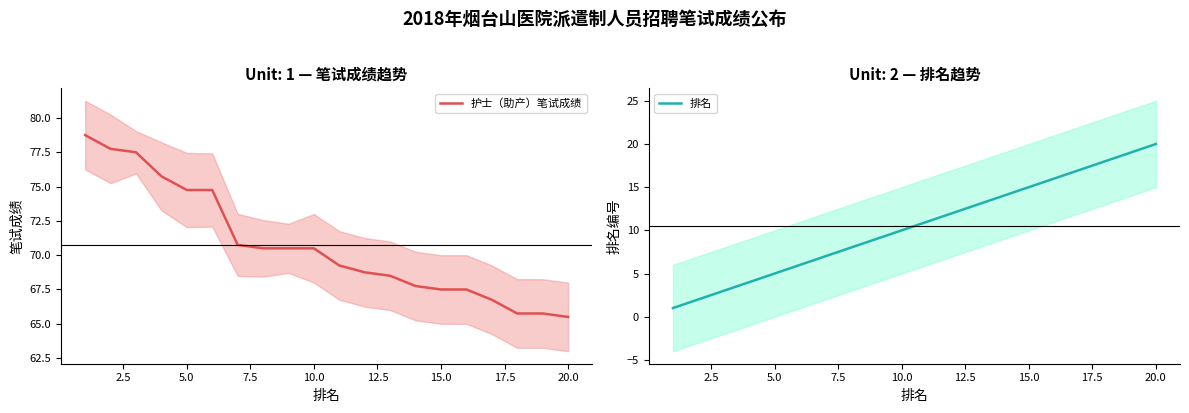

What is the sum of all 护士（助产）笔试成绩 values?

1414.5